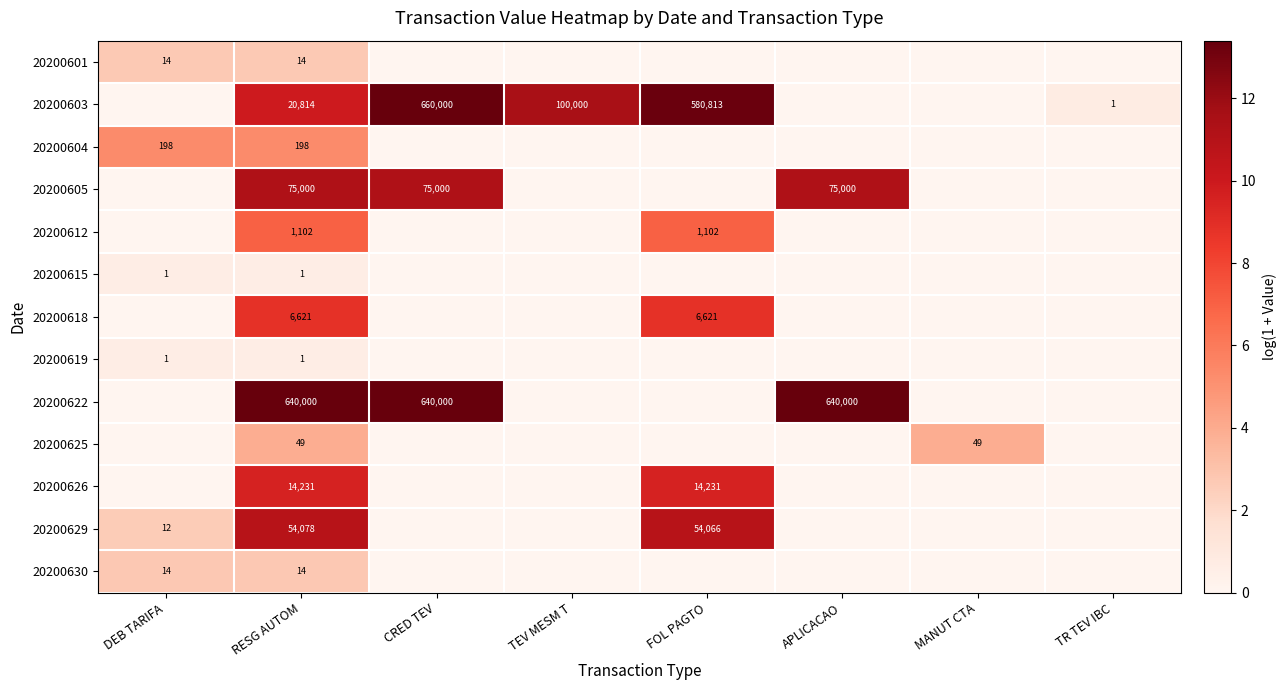

What is the spread (max minus min) of values at APLICACAO?

13.4